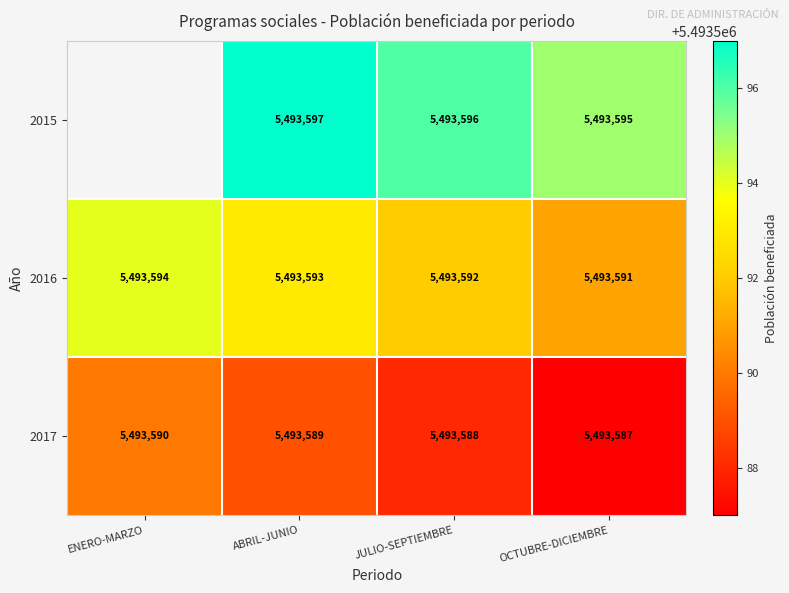

Where does the 2016 series first go above 5493593?

ENERO-MARZO